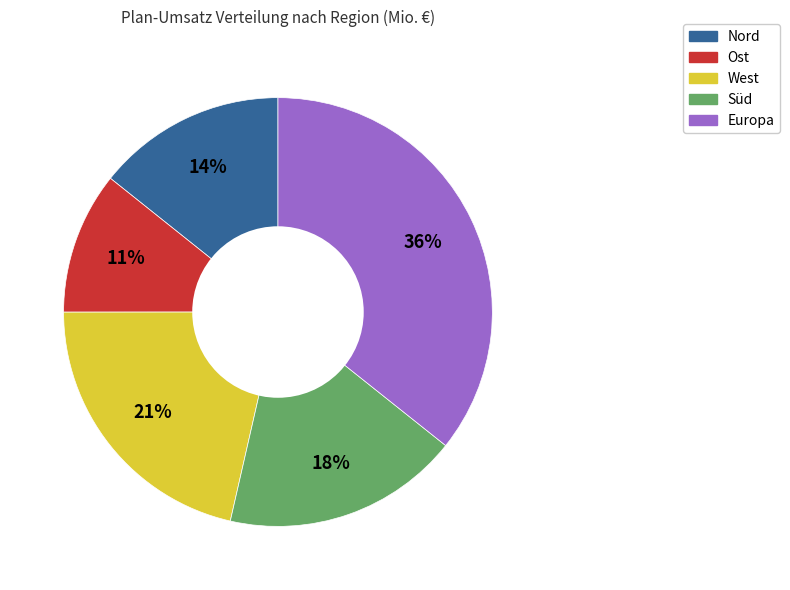

Does any single category account for the majority?

No